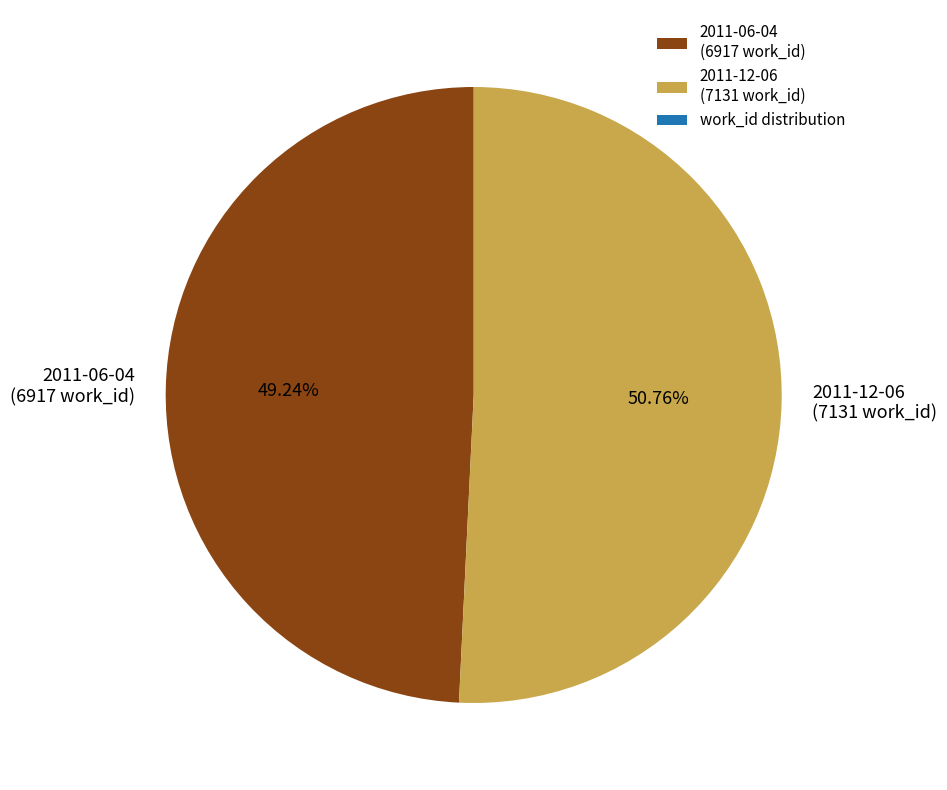

Rank the categories by value from highest to lowest.

2011-12-06, 2011-06-04